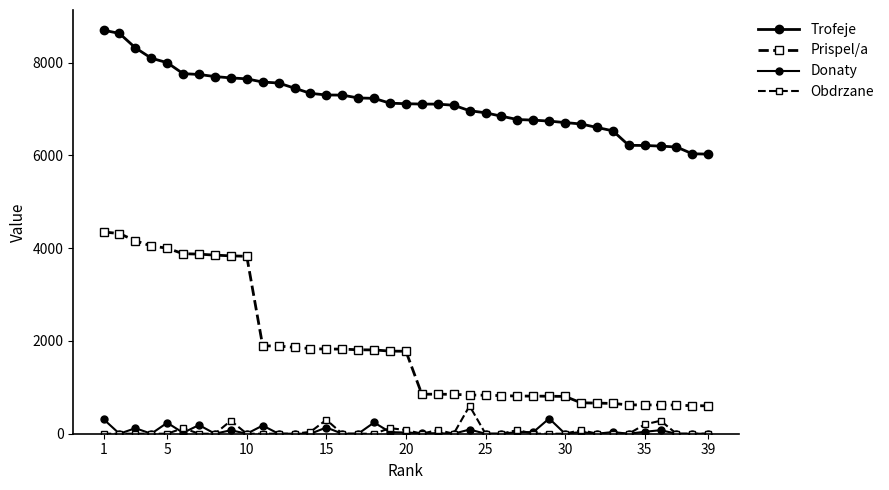

How many values in the Prispel/a series are below 1778?

19